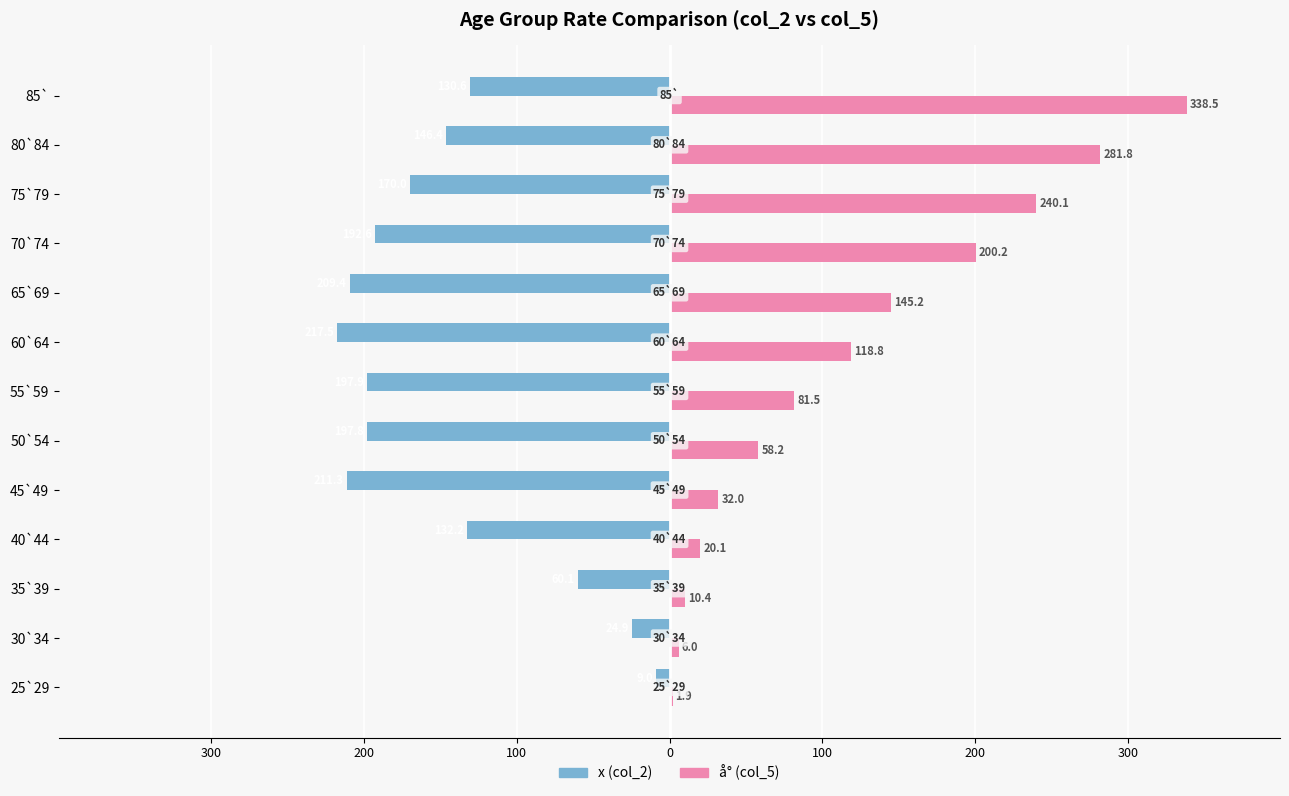

What is the greatest value displayed?

338.5